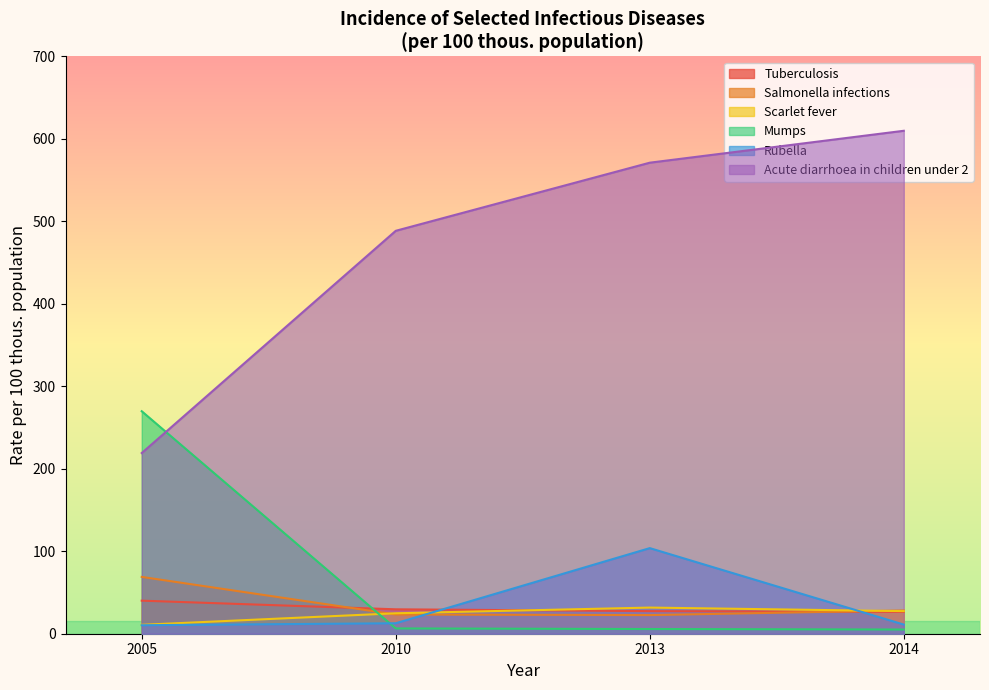

Where does the Mumps series first go above 6?

2005